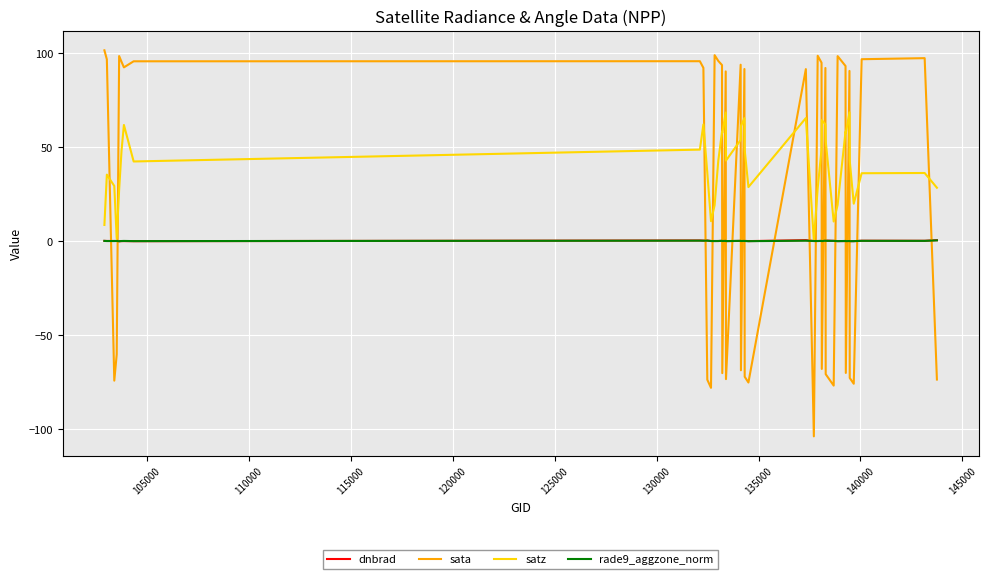

What are all the series names shown in the legend?

dnbrad, sata, satz, rade9_aggzone_norm